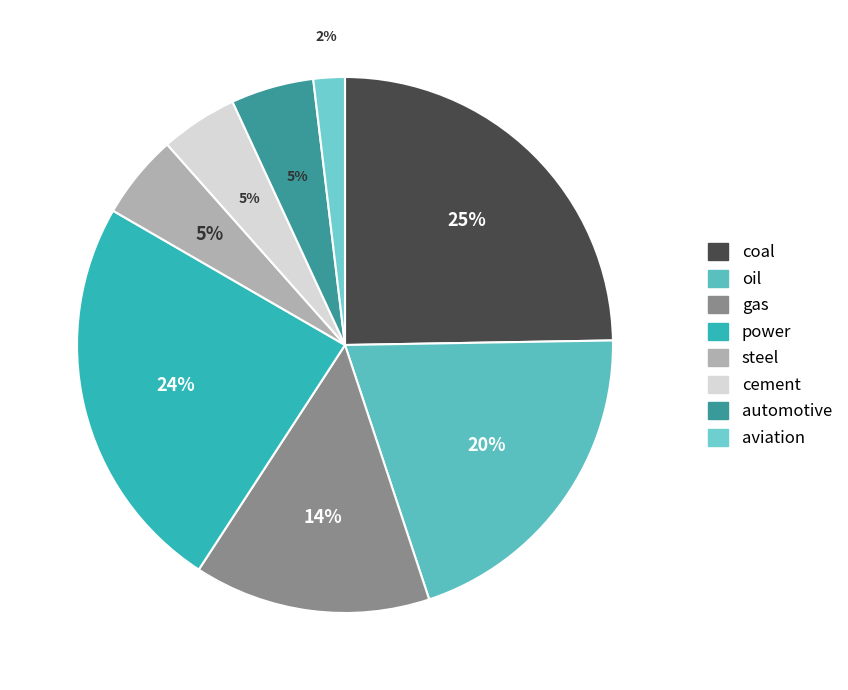

The power slice represents 24% of the pie. True or false?

True